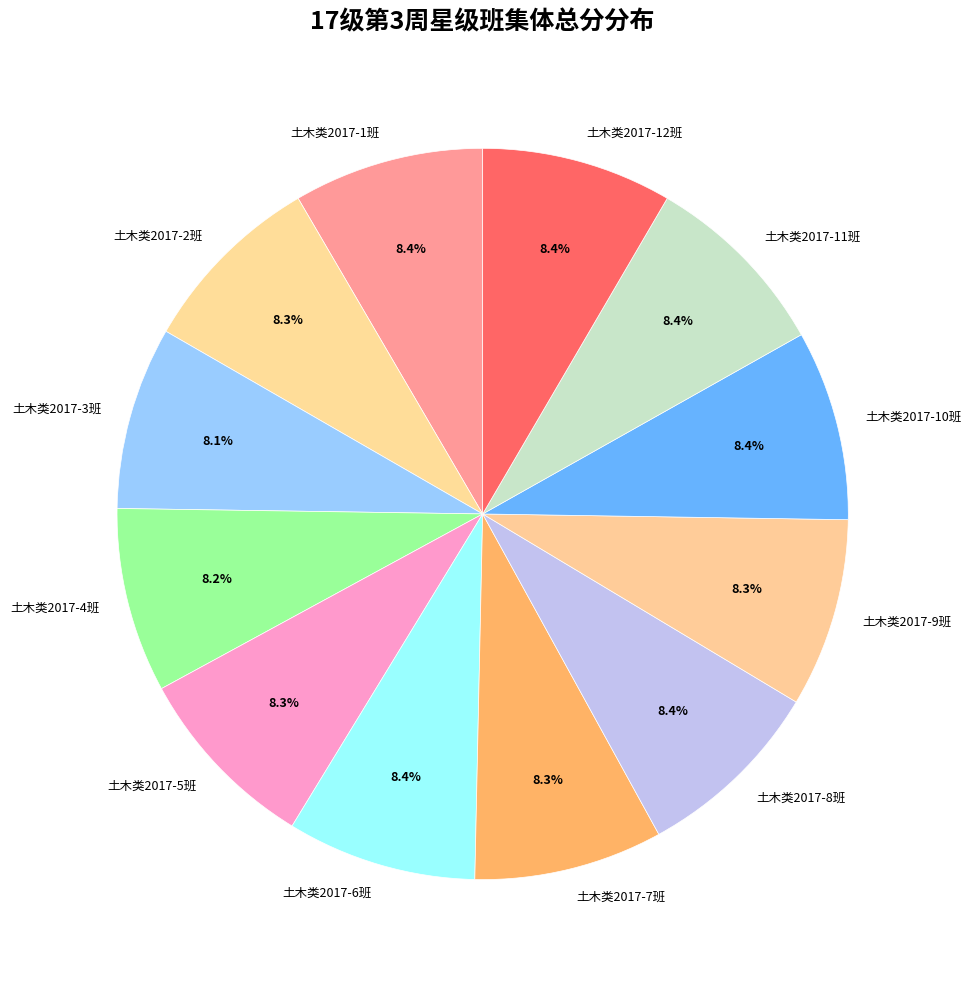

Does 土木类2017-8班 represent more than half of the total?

No